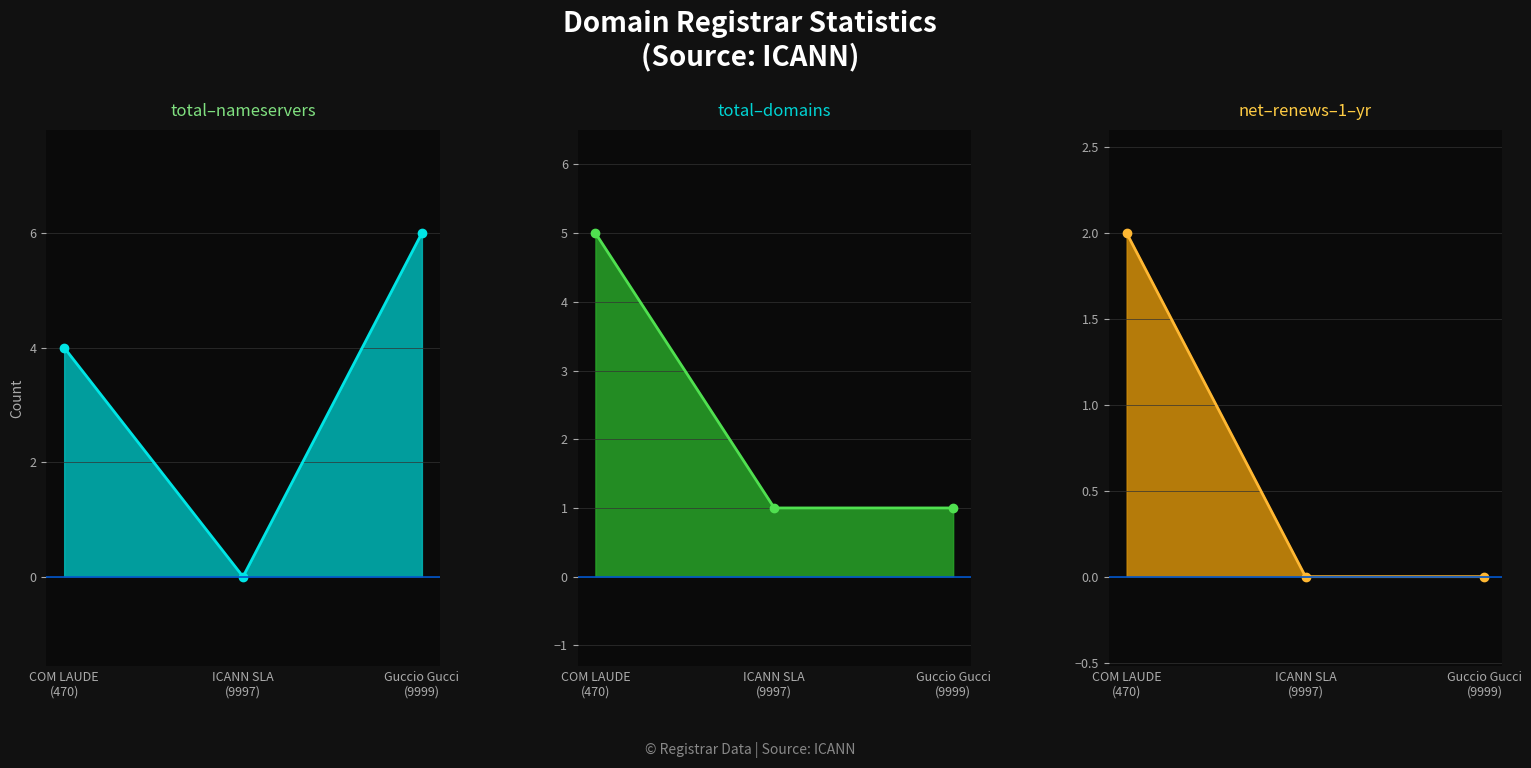

What is the label of the 2nd point from the left?

ICANN SLA
(9997)